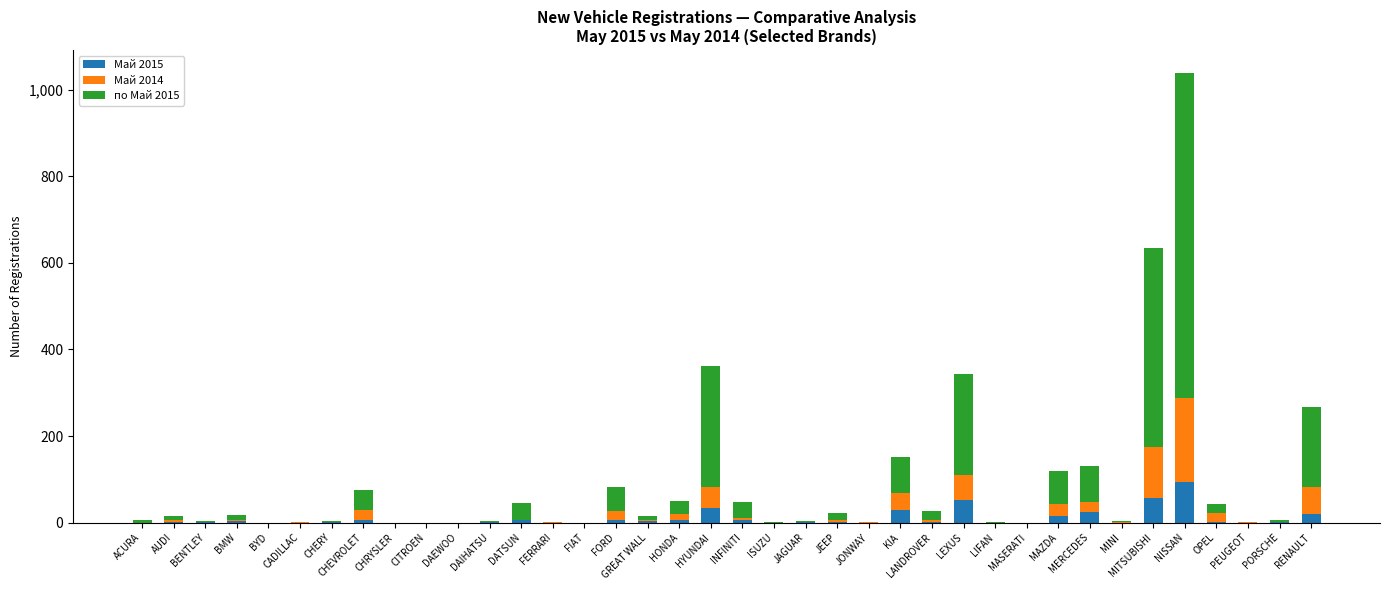

True or false: Май 2015 has a value of 0 at CITROEN.

True